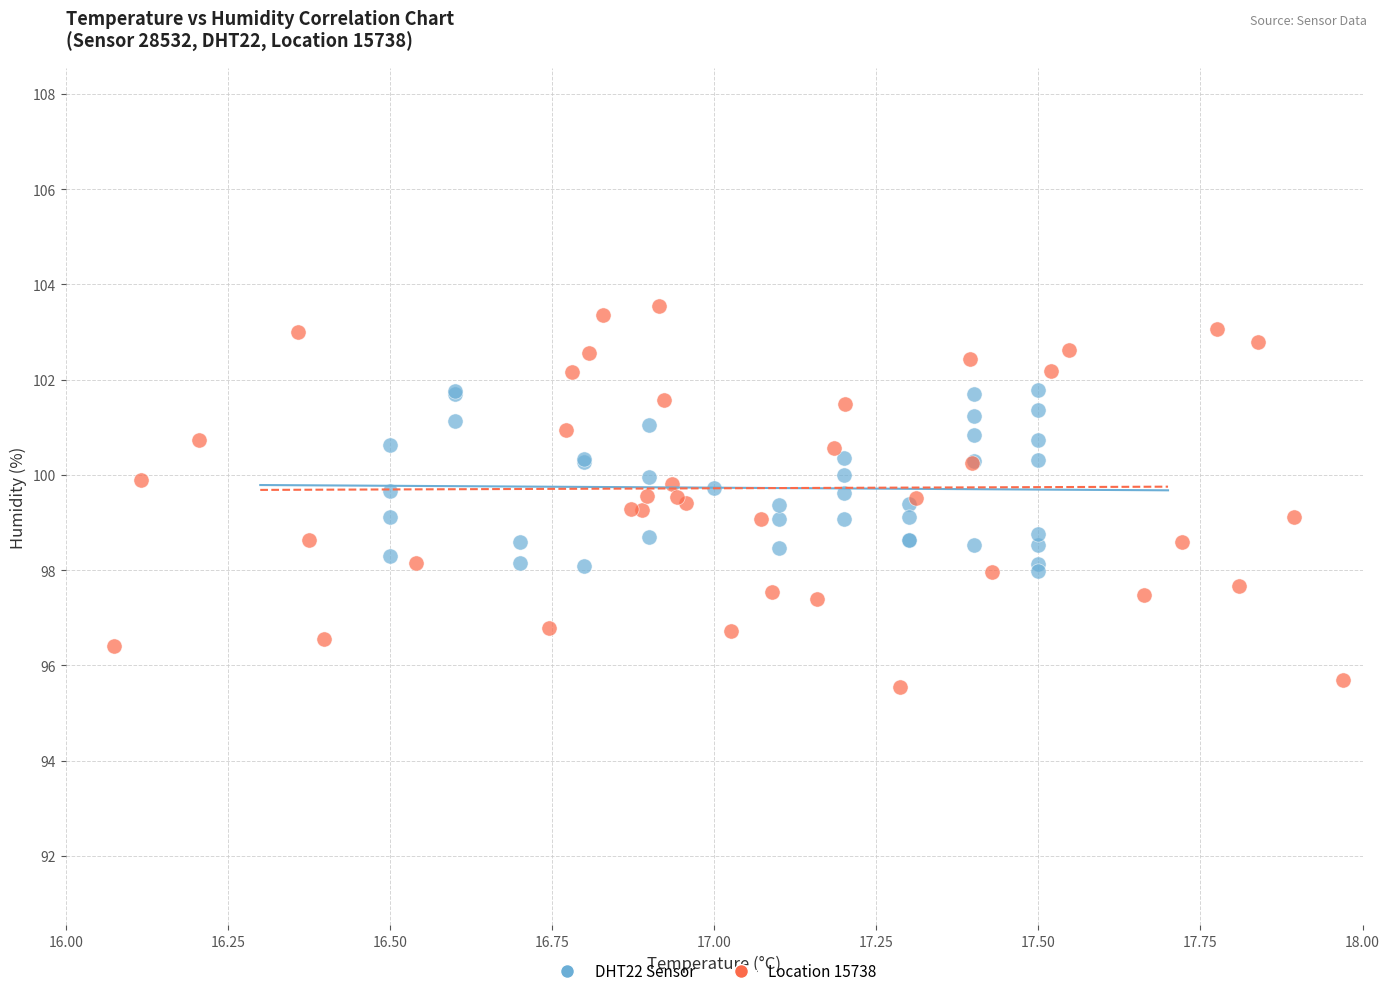

Which series contains the highest Y value?

Location 15738